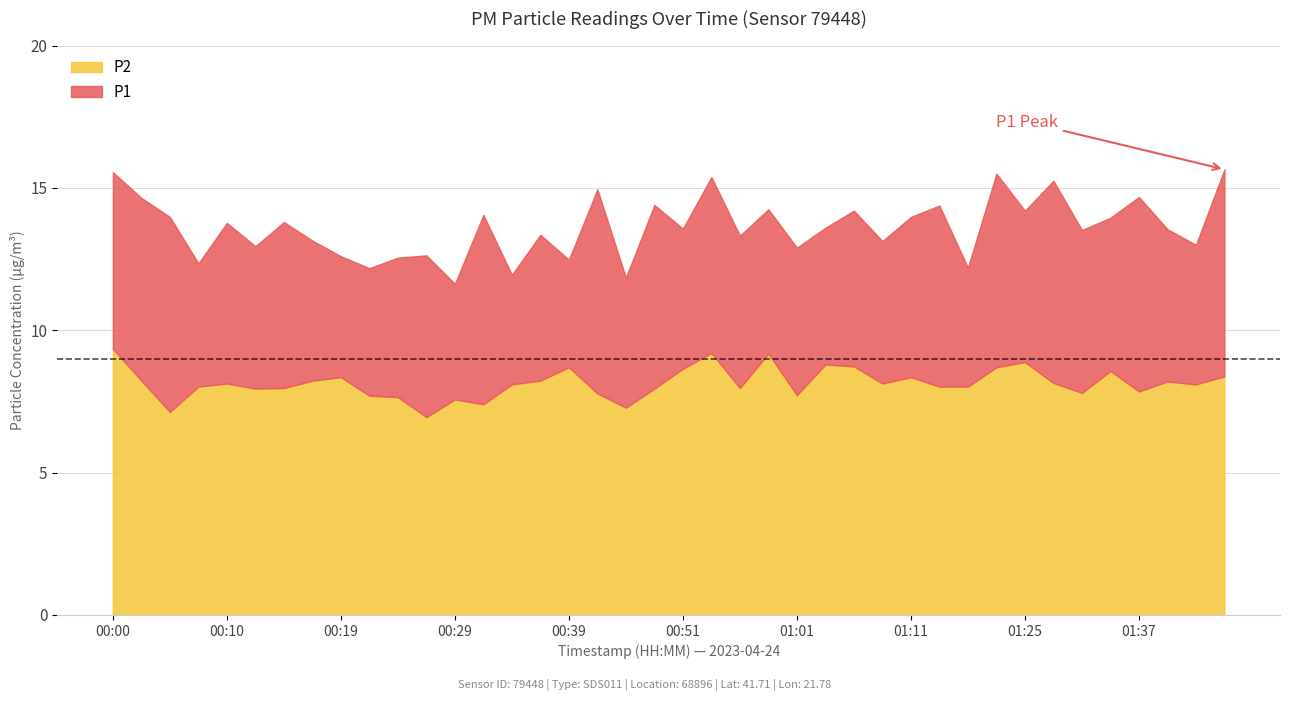

What is the label of the 17th point from the right?

00:58